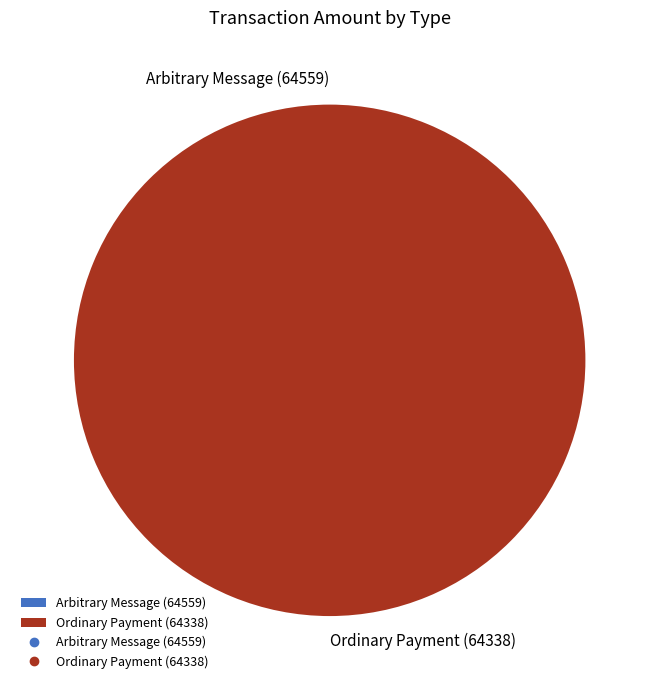

What is the smallest slice in the pie chart?

Arbitrary Message (64559)